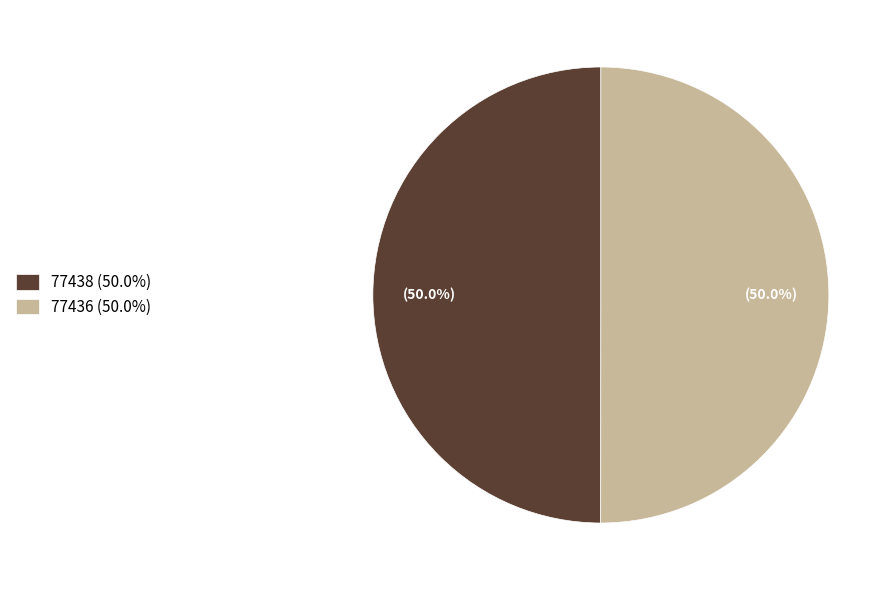

To the nearest percent, what portion does 77436 represent?

50%